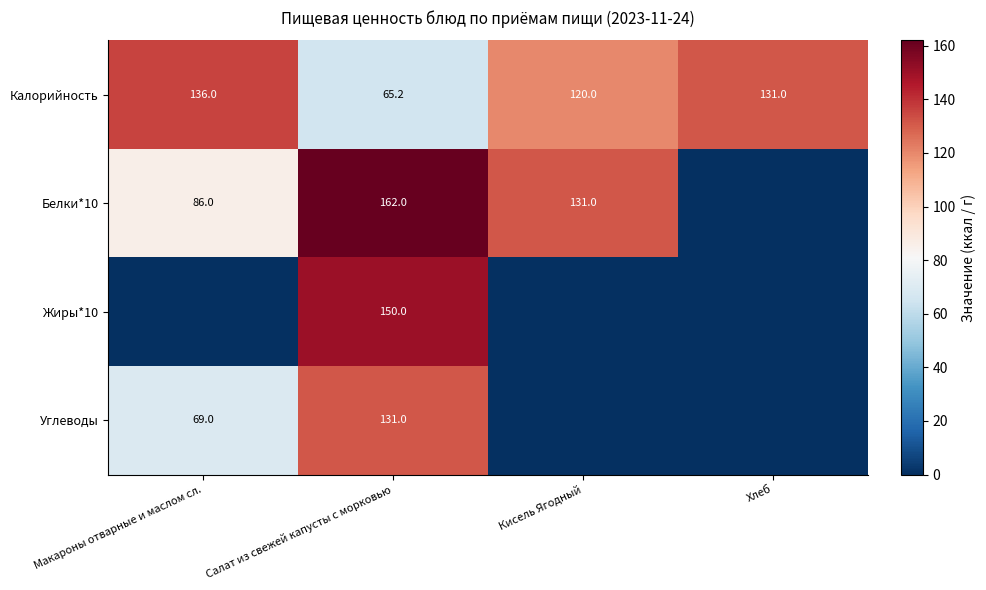

What is the sum of the Калорийность values at Макароны отварные и маслом сл. and Хлеб?

267.0